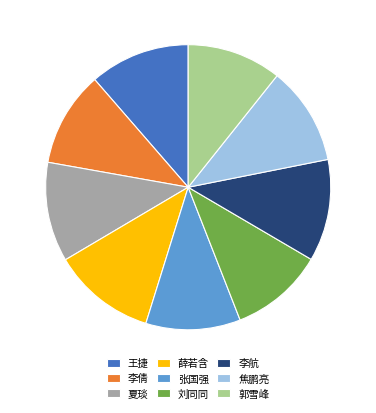

True or false: 夏琰 accounts for 11% of the total.

True